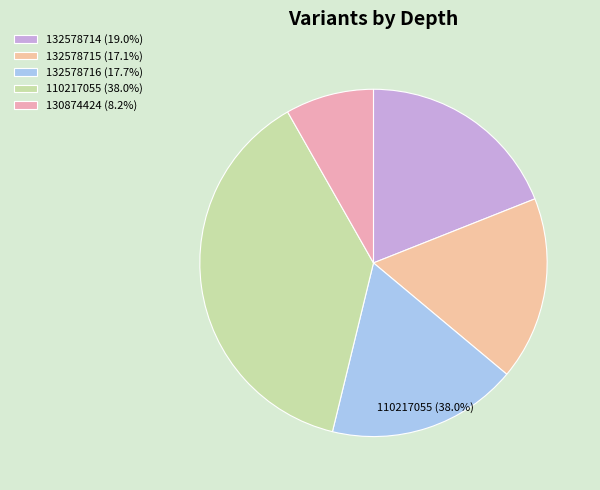

How many slices are in this pie chart?

5